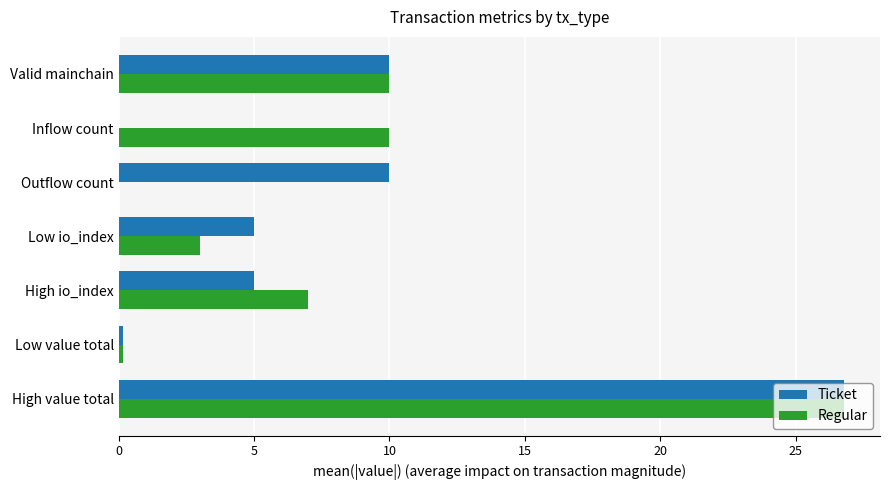

What value does the Ticket series have at High io_index?

5.0